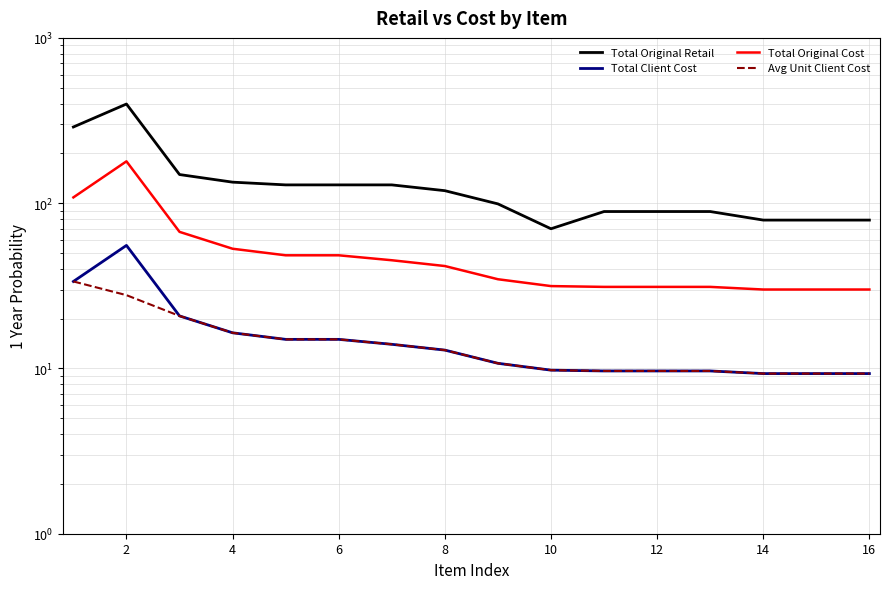

At 2, list the series in order from largest to smallest.

Total Original Retail, Total Original Cost, Total Client Cost, Avg Unit Client Cost